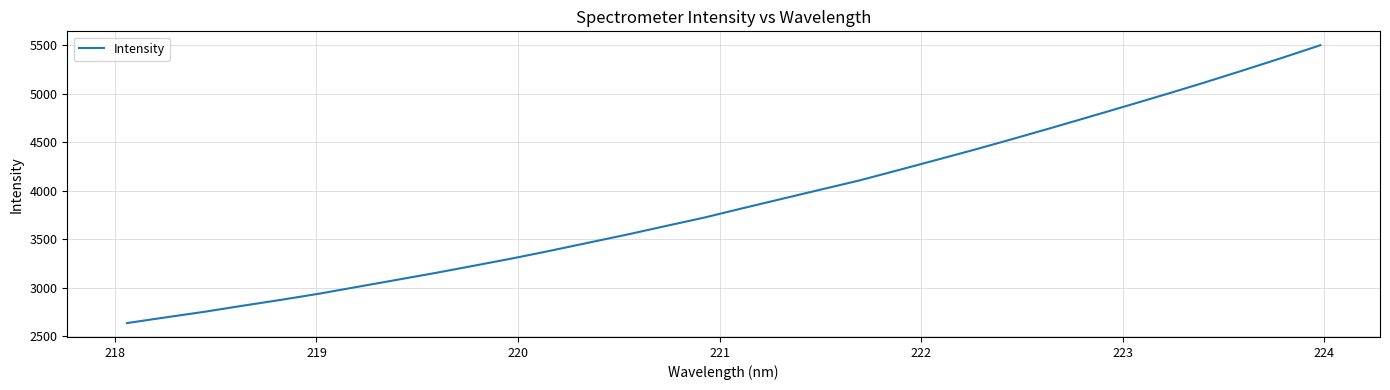

True or false: there are more than 1 points higher than both neighbors.

False